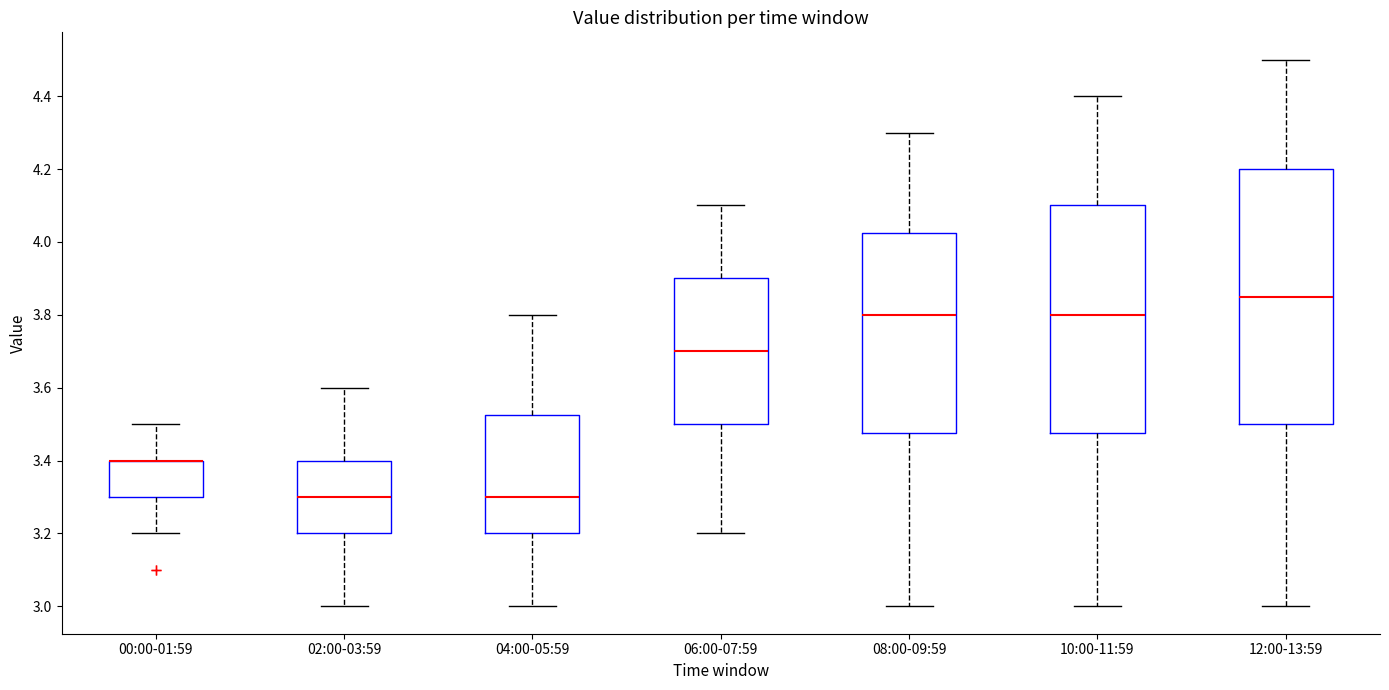

Where is the upper edge of the box for 00:00-01:59 on the y-axis? The values are not printed on the chart, so give them approximately, as read against the axis.

3.40